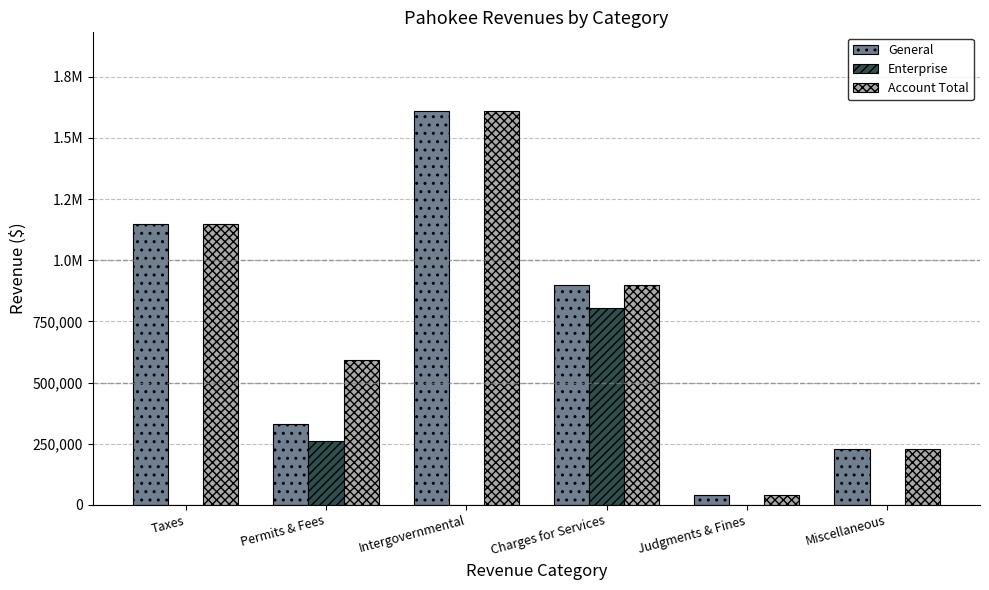

What is the greatest value displayed?

1609997